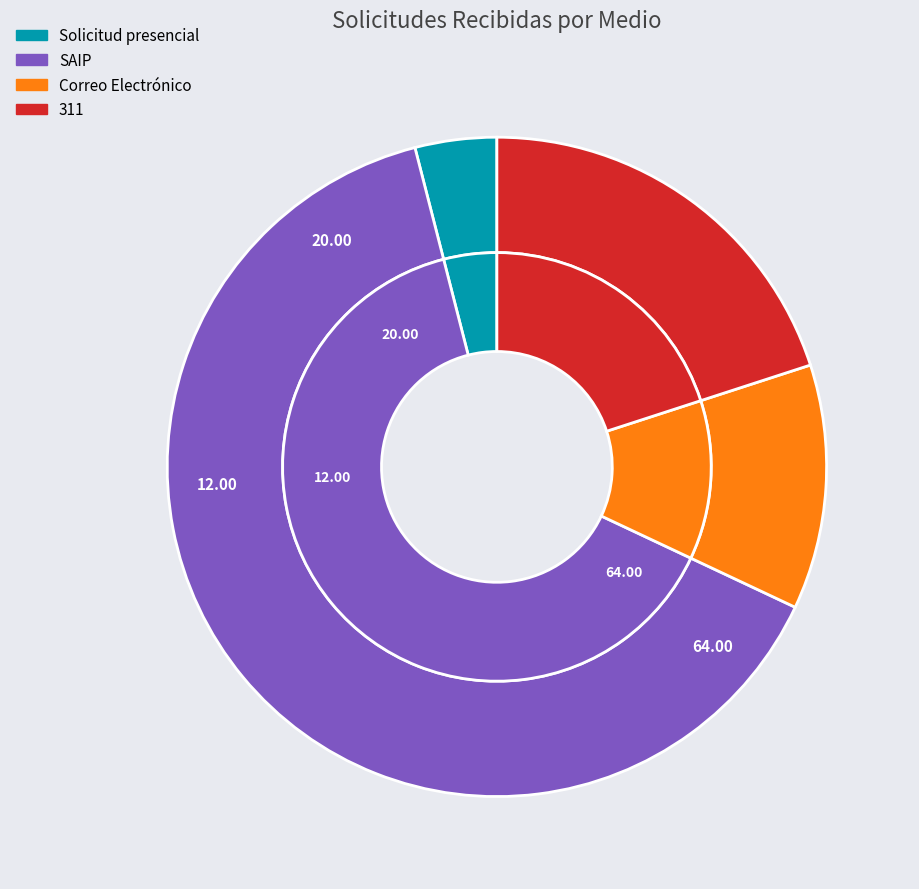

To the nearest percent, what portion does Solicitud presencial represent?

4%